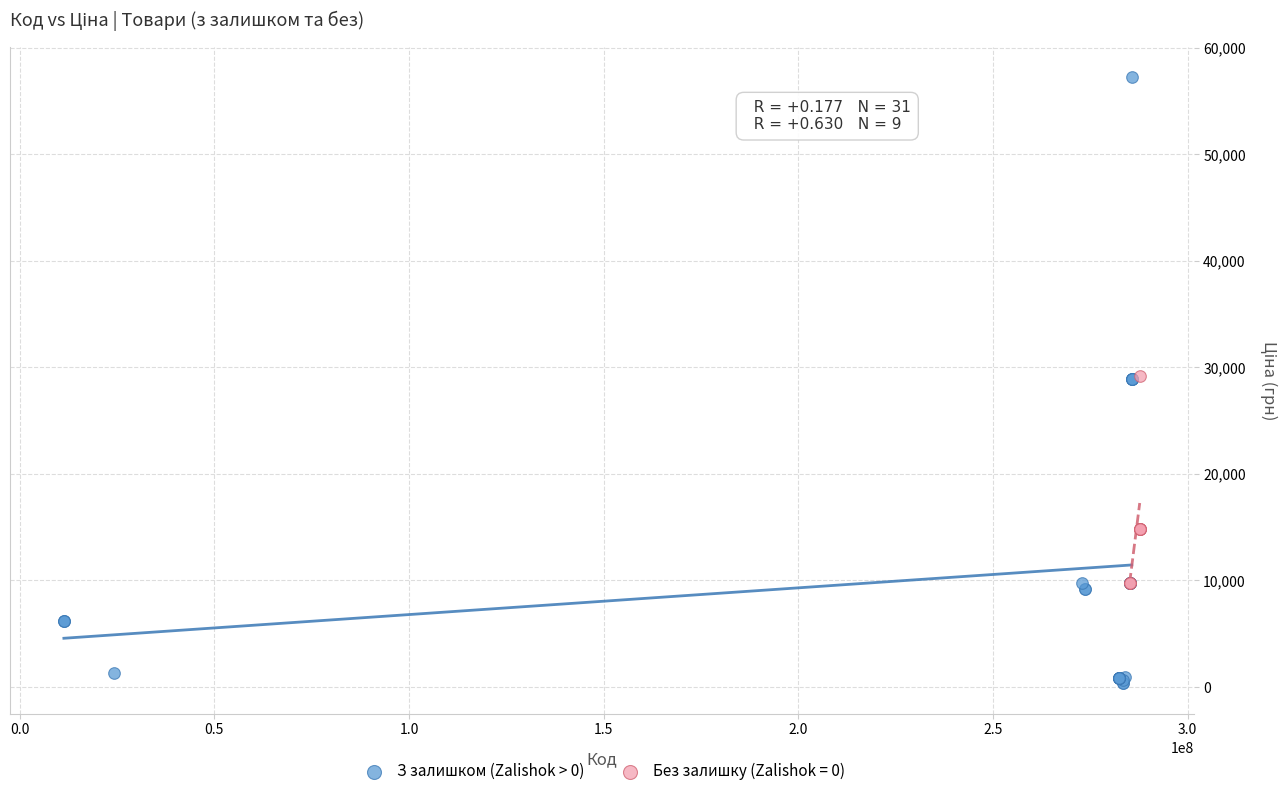

Which series reaches the minimum Y coordinate?

З залишком (Zalishok > 0)